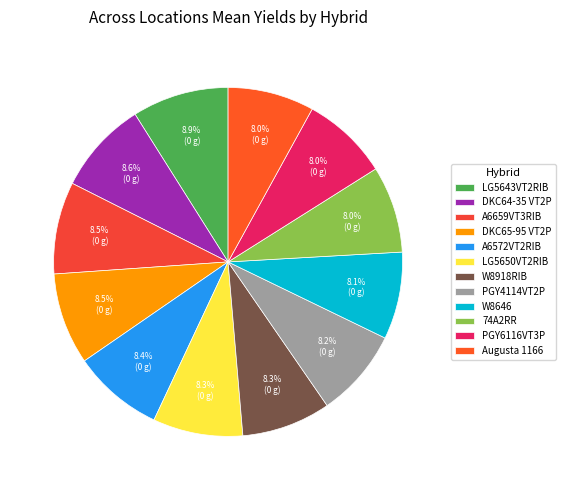

Which category has the biggest portion of the pie?

LG5643VT2RIB